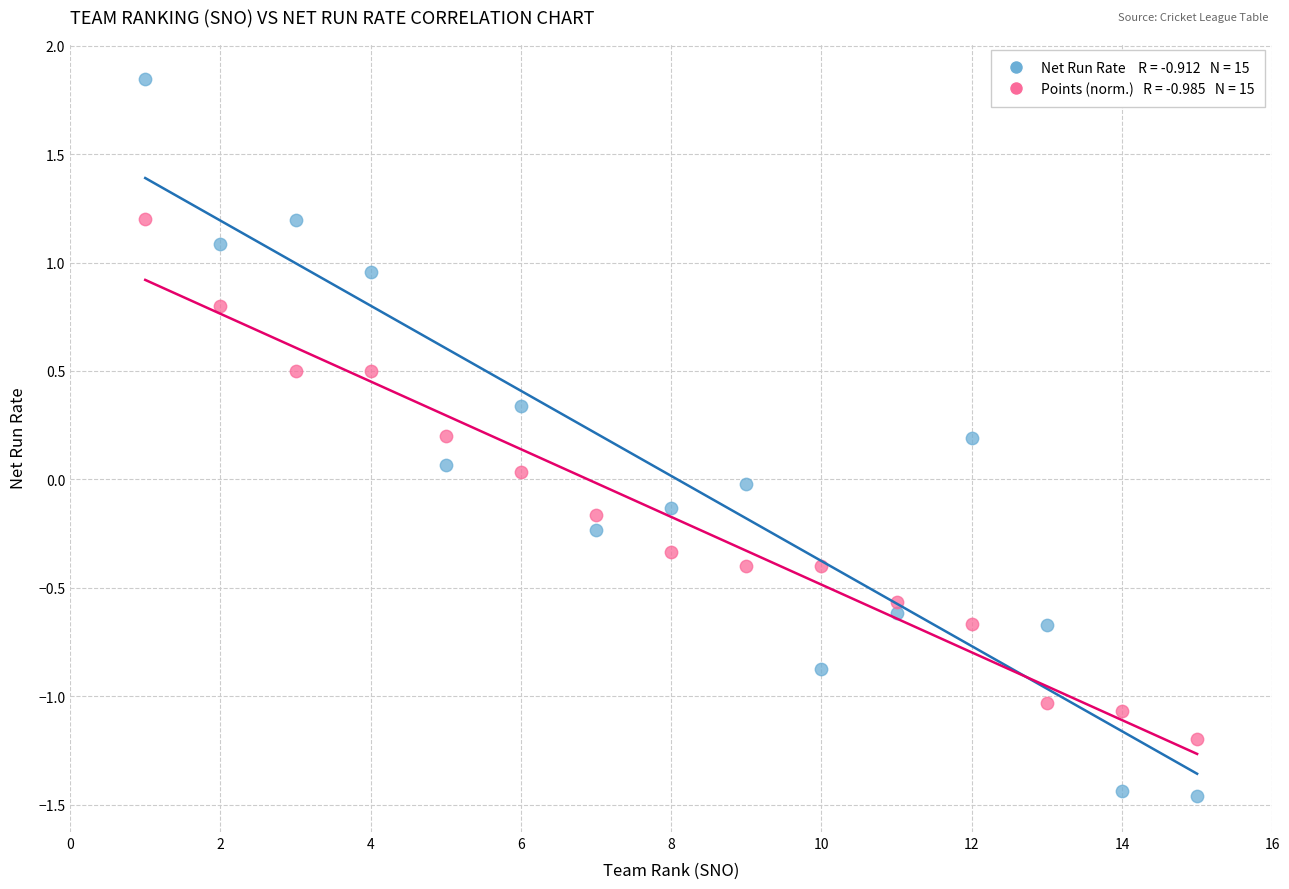

Across all data points, what is the range of Y values (max minus min)?

3.3